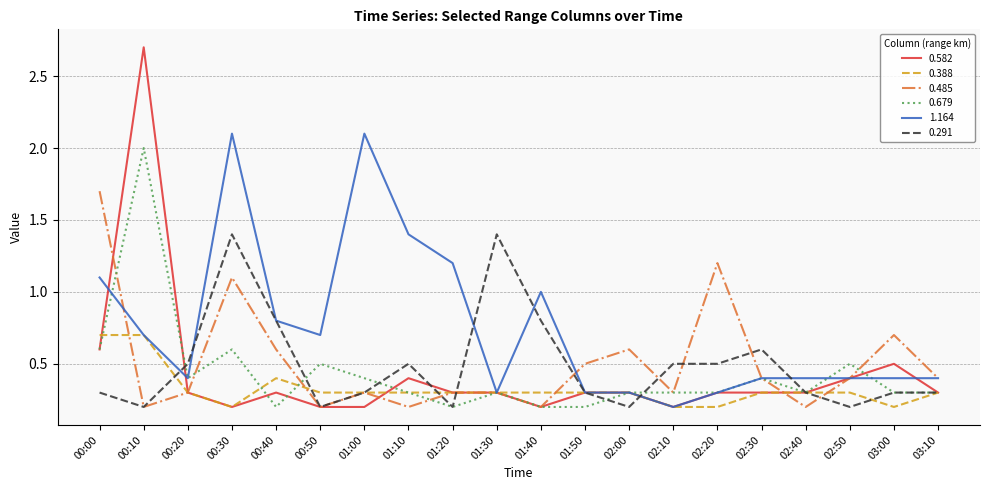

Is the value of 0.291 at 02:30 greater than the value of 0.679 at 00:20?

Yes